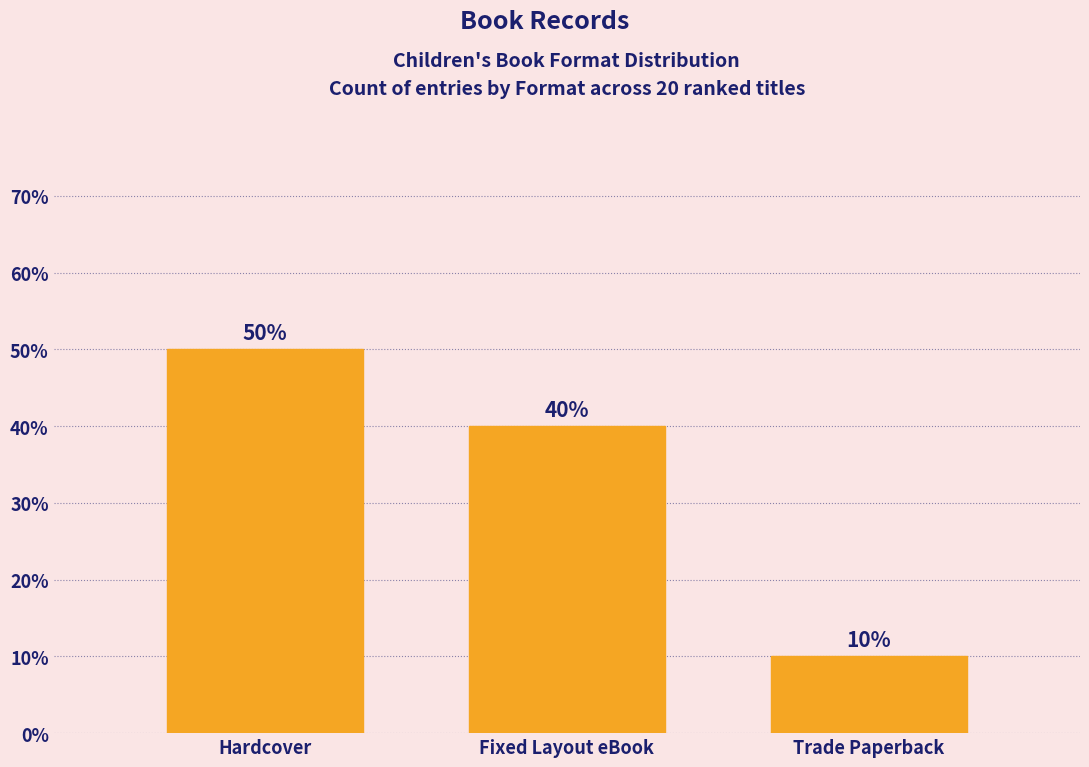

Reading left to right, list all the values displayed in this chart.

50	40	10